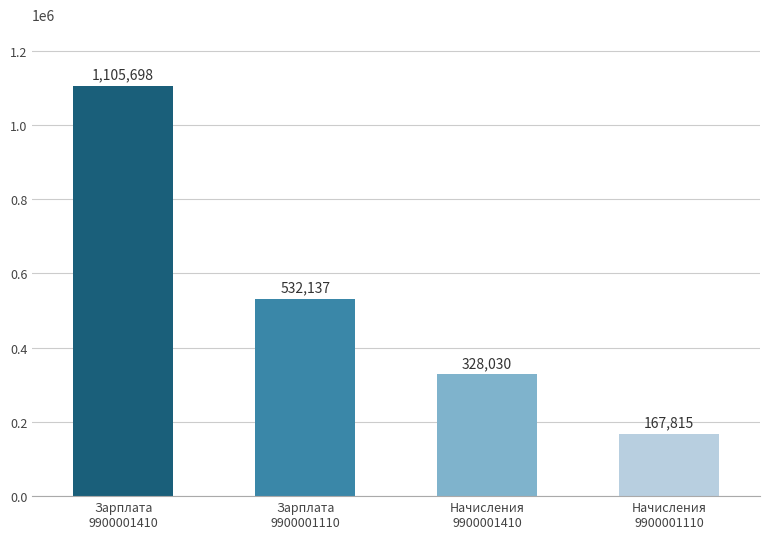

Rank the categories by value from lowest to highest.

Начисления
9900001110, Начисления
9900001410, Зарплата
9900001110, Зарплата
9900001410